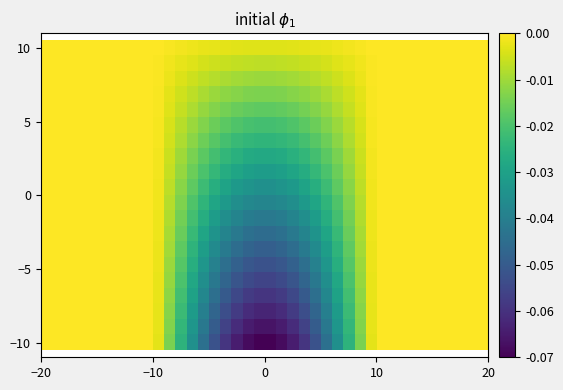

What is the minimum value shown in the chart?

-0.1